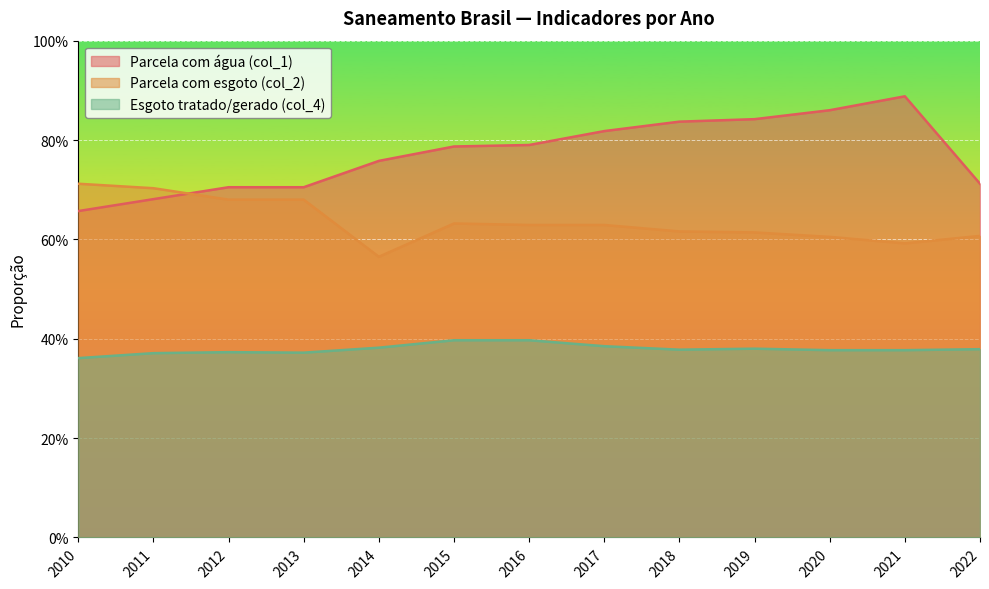

Reading right to left, extract all data points from this chart.

Parcela com água (col_1): 0.7	0.9	0.9	0.8	0.8	0.8	0.8	0.8	0.8	0.7	0.7	0.7	0.7
Parcela com esgoto (col_2): 0.6	0.6	0.6	0.6	0.6	0.6	0.6	0.6	0.6	0.7	0.7	0.7	0.7
Esgoto tratado/gerado (col_4): 0.4	0.4	0.4	0.4	0.4	0.4	0.4	0.4	0.4	0.4	0.4	0.4	0.4